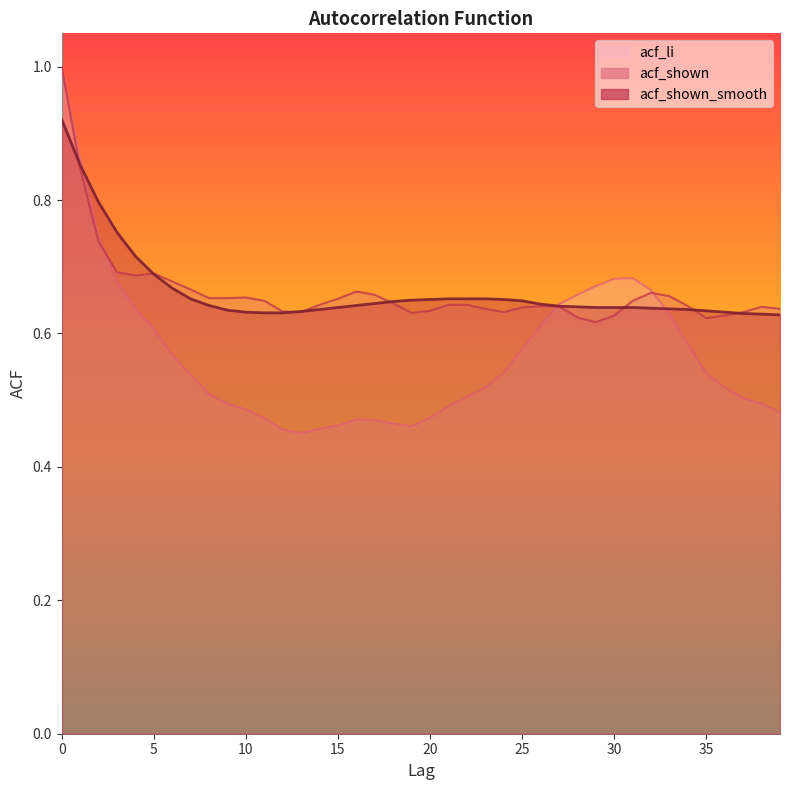

What is the maximum value shown in the chart?

1.0